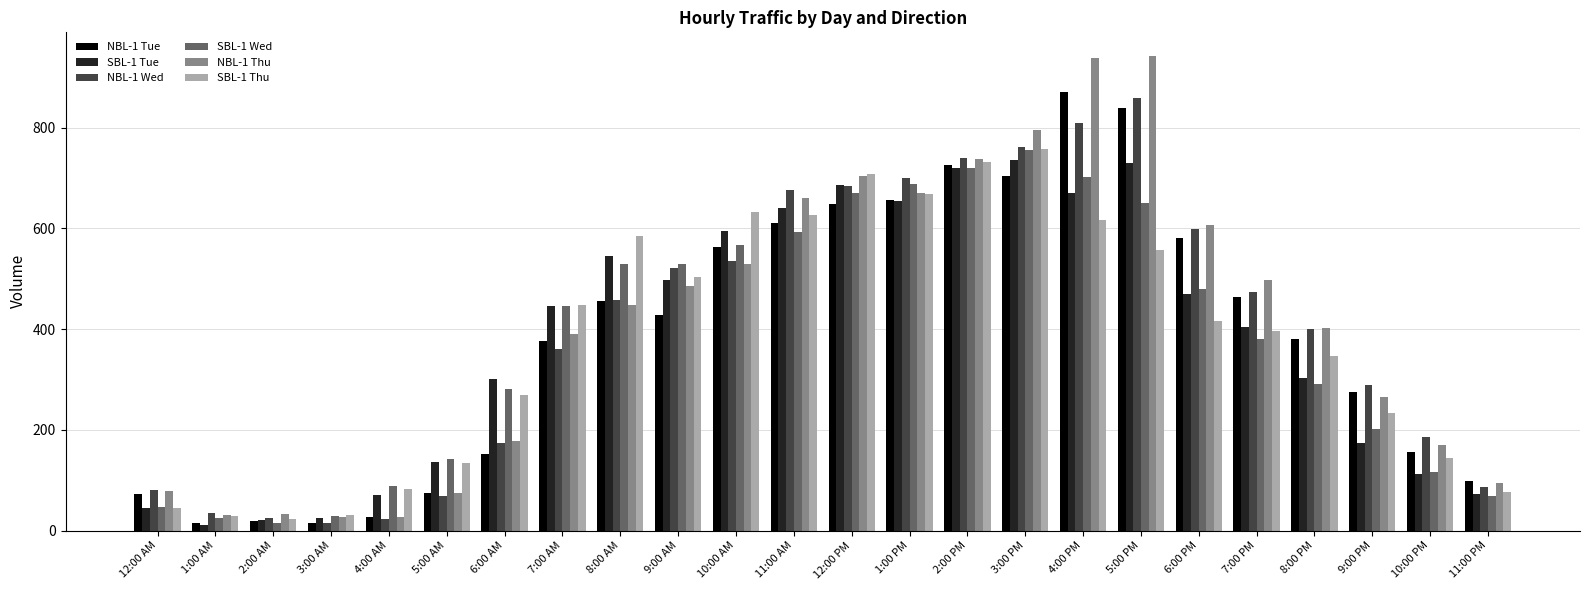

What is the greatest value displayed?

942